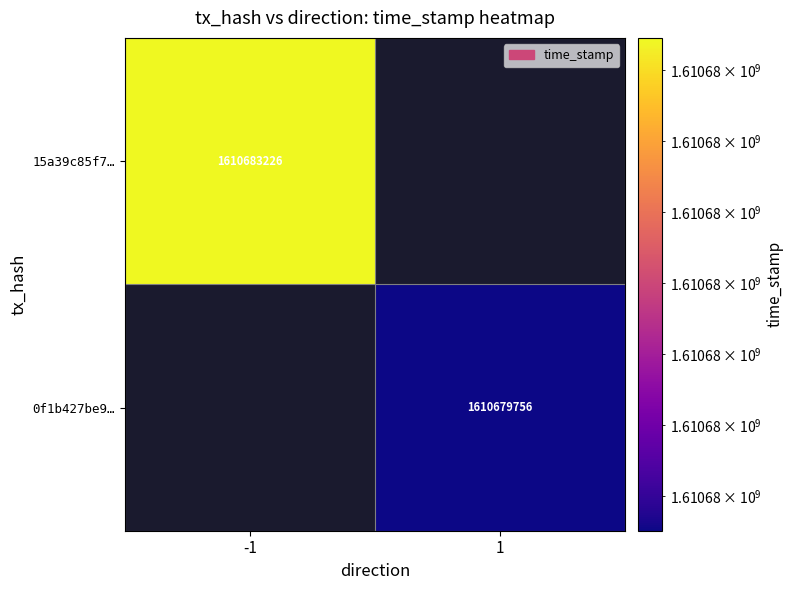

True or false: 15a39c85f7… has a value of 359601534 at -1.

False